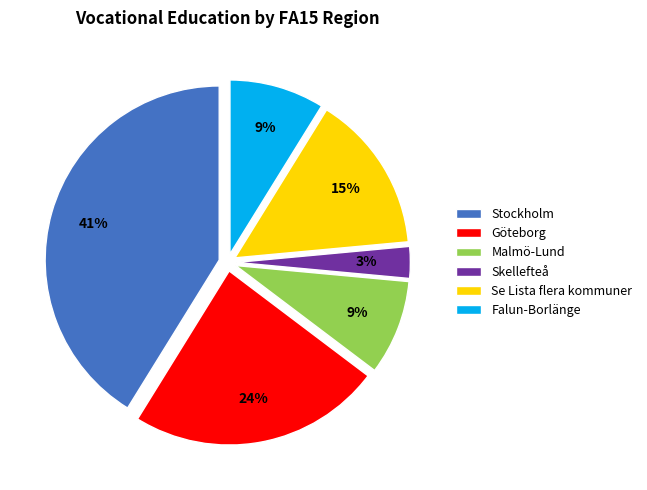

To the nearest percent, what portion does Göteborg represent?

24%